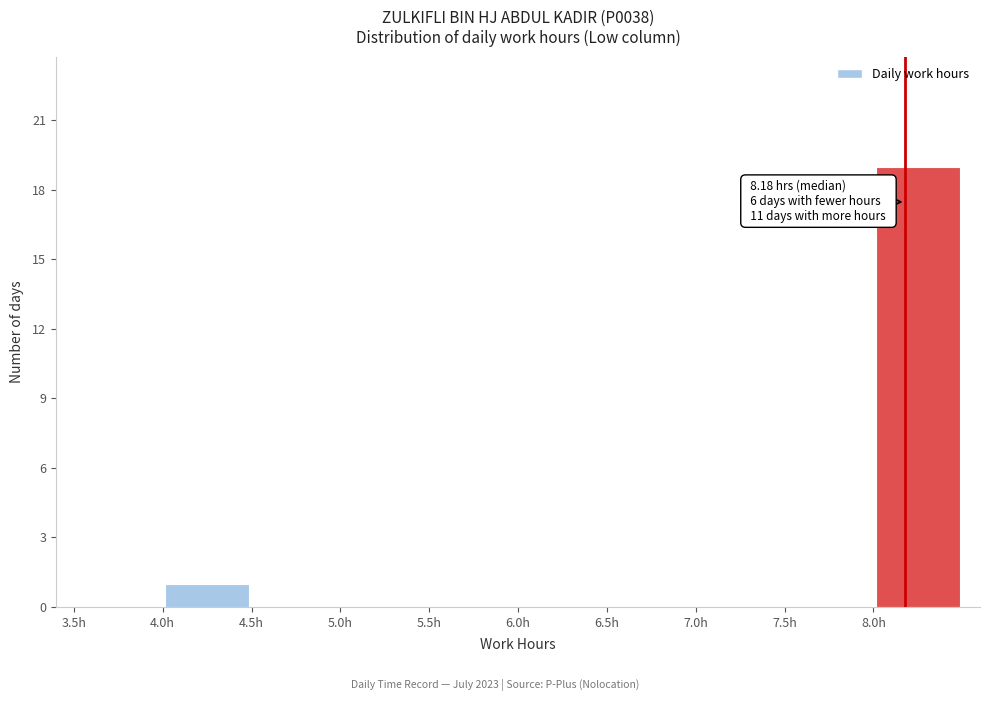

Which range on the x-axis has the tallest bar?

8.0 to 8.5